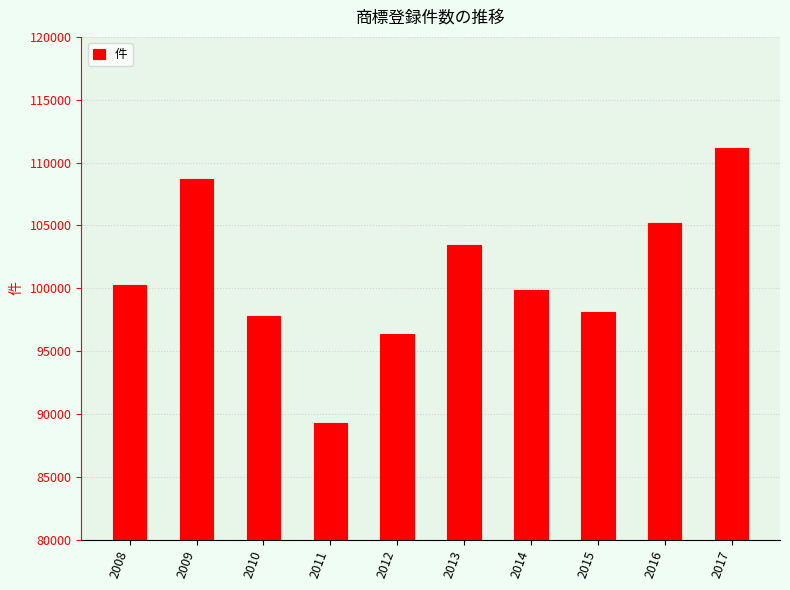

What value does the data have at 2016?

105207